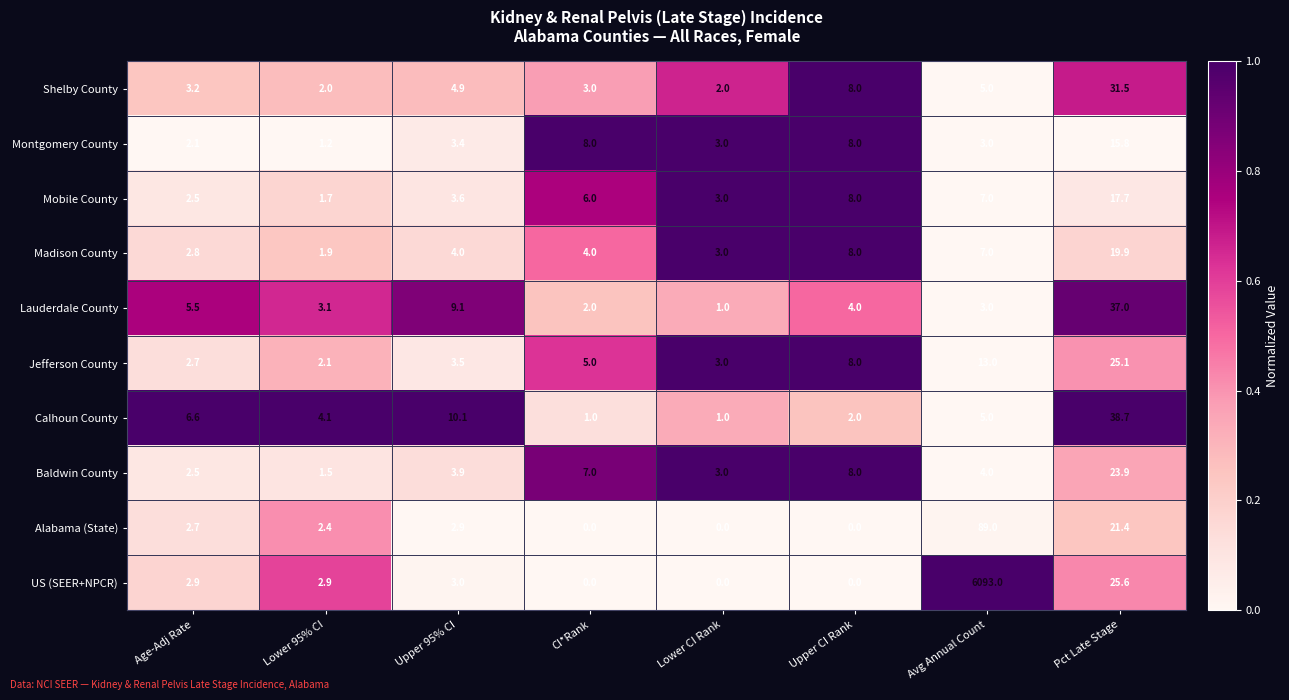

Is it true that Baldwin County equals 4.9 at Upper CI Rank?

False